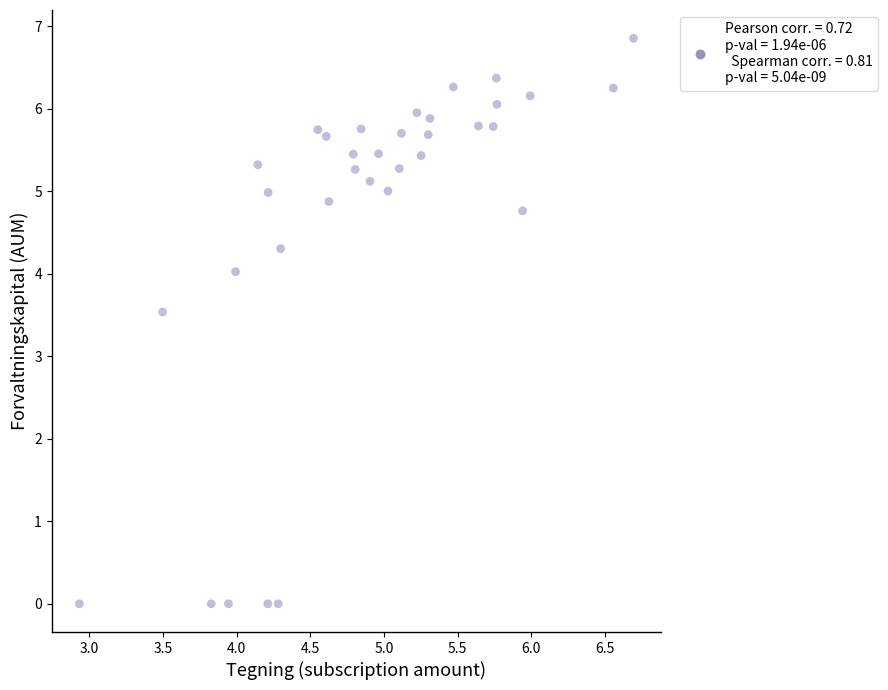

What is the range of Y values (max minus min)?

6.9